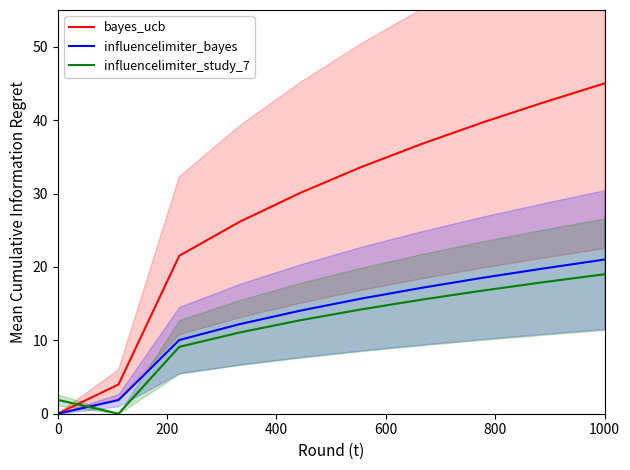

Which category has the highest value in the bayes_ucb series?

1000